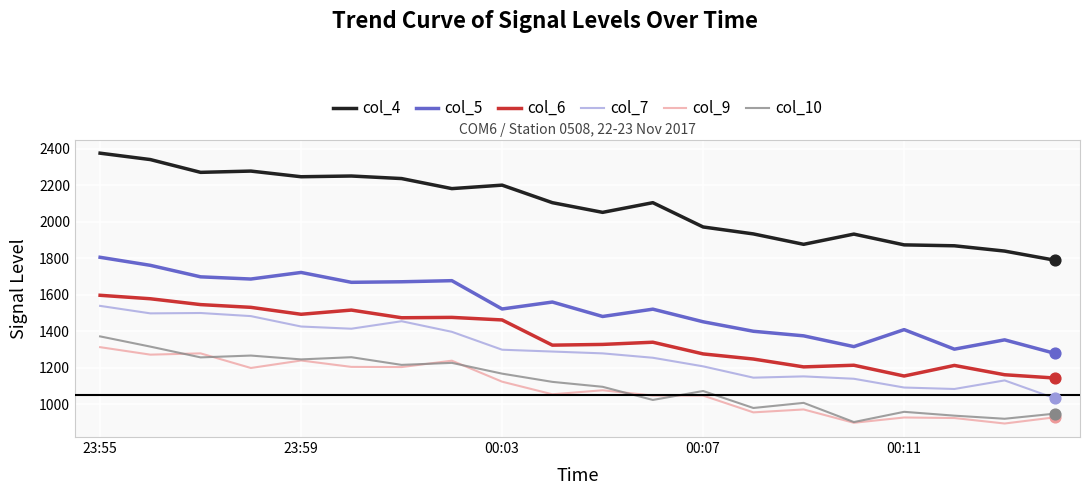

Which series has the largest total across all categories?

col_4